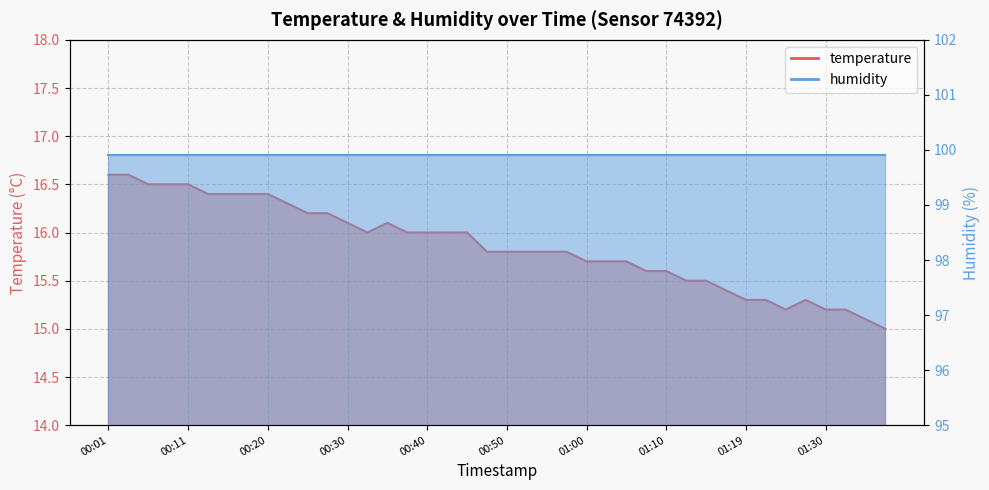

Reading left to right, list all the values displayed in this chart.

00:01=16.6	00:03=16.6	00:06=16.5	00:08=16.5	00:11=16.5	00:13=16.4	00:16=16.4	00:18=16.4	00:20=16.4	00:23=16.3	00:25=16.2	00:28=16.2	00:30=16.1	00:33=16.0	00:35=16.1	00:38=16.0	00:40=16.0	00:43=16.0	00:45=16.0	00:47=15.8	00:50=15.8	00:52=15.8	00:55=15.8	00:57=15.8	01:00=15.7	01:02=15.7	01:05=15.7	01:07=15.6	01:10=15.6	01:12=15.5	01:14=15.5	01:17=15.4	01:19=15.3	01:22=15.3	01:24=15.2	01:27=15.3	01:30=15.2	01:32=15.2	01:35=15.1	01:37=15.0